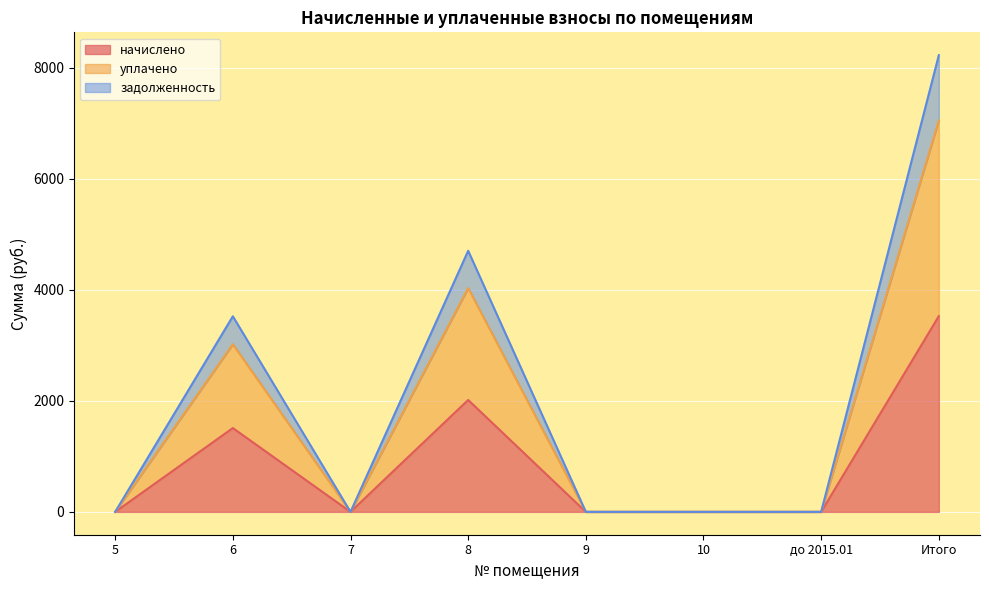

Rank the categories by задолженность value from lowest to highest.

5, 7, 9, 10, до 2015.01, 6, 8, Итого